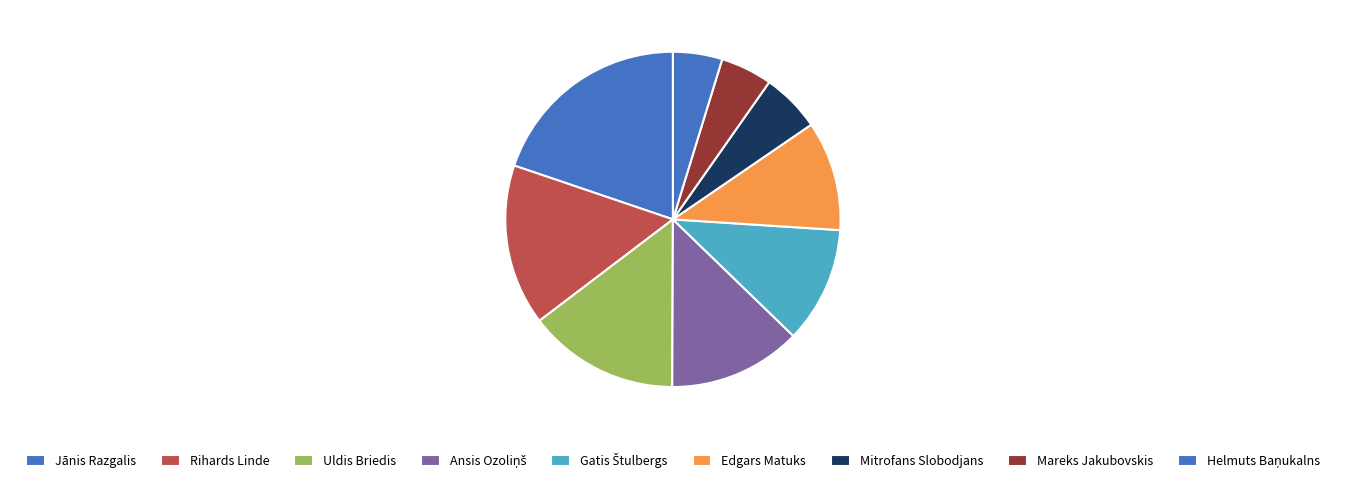

How many segments does this pie chart have?

9